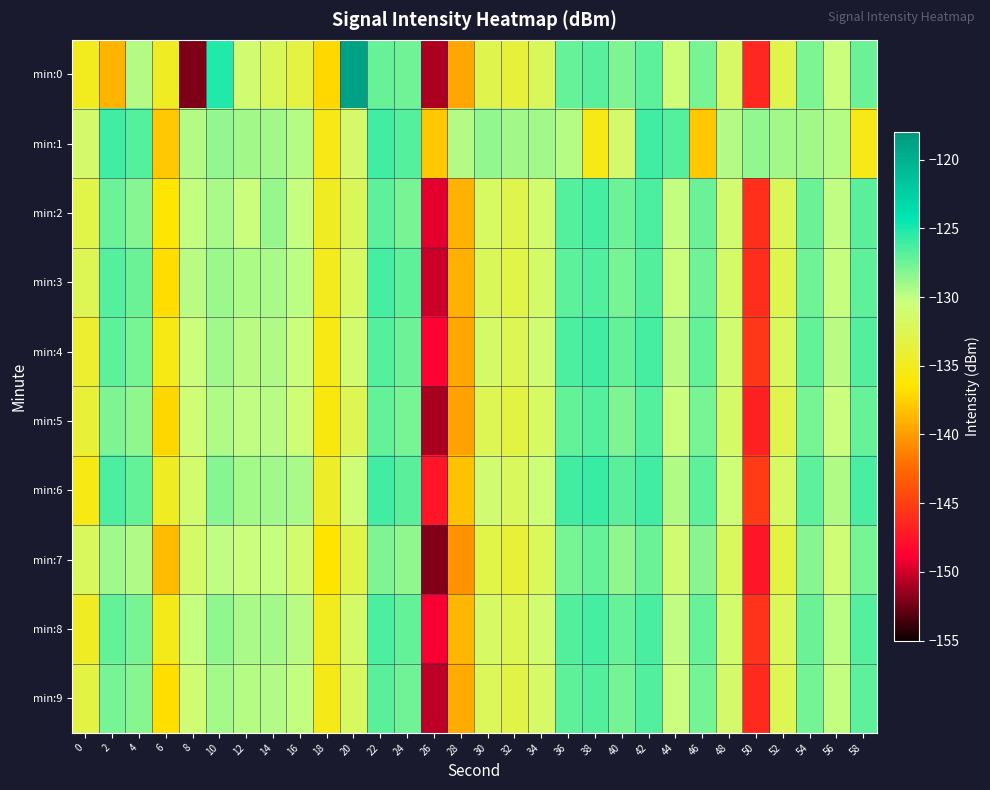

Reading left to right, transcribe all the data shown in this chart.

min:0: 0=-135.0	2=-138.9	4=-129.6	6=-134.8	8=-152.1	10=-125.2	12=-131.0	14=-132.2	16=-133.4	18=-137.1	20=-118.8	22=-127.3	24=-127.5	26=-150.9	28=-139.5	30=-132.7	32=-133.6	34=-132.1	36=-127.3	38=-126.9	40=-128.0	42=-127.0	44=-130.7	46=-127.9	48=-131.6	50=-146.5	52=-132.9	54=-127.9	56=-130.5	58=-127.4
min:1: 0=-131.4	2=-126.1	4=-126.8	6=-137.9	8=-129.6	10=-128.6	12=-129.1	14=-129.1	16=-129.7	18=-135.4	20=-131.4	22=-126.1	24=-126.8	26=-137.9	28=-129.6	30=-128.6	32=-129.1	34=-129.1	36=-129.7	38=-135.4	40=-131.4	42=-126.1	44=-126.8	46=-137.9	48=-129.6	50=-128.6	52=-129.1	54=-129.1	56=-129.7	58=-135.4
min:2: 0=-133.0	2=-127.5	4=-128.2	6=-136.4	8=-130.1	10=-129.3	12=-130.5	14=-128.7	16=-130.2	18=-134.8	20=-132.1	22=-127.0	24=-127.9	26=-149.5	28=-138.9	30=-131.8	32=-132.7	34=-131.2	36=-126.8	38=-126.3	40=-127.5	42=-126.5	44=-130.1	46=-127.4	48=-131.1	50=-145.9	52=-132.3	54=-127.4	56=-130.0	58=-126.9
min:3: 0=-132.5	2=-126.8	4=-127.4	6=-136.9	8=-129.8	10=-128.9	12=-129.4	14=-129.3	16=-129.9	18=-135.1	20=-131.8	22=-126.3	24=-127.1	26=-150.1	28=-139.1	30=-132.1	32=-133.0	34=-131.5	36=-127.0	38=-126.6	40=-127.8	42=-126.7	44=-130.4	46=-127.6	48=-131.4	50=-146.1	52=-132.6	54=-127.6	56=-130.2	58=-127.1
min:4: 0=-134.2	2=-127.0	4=-127.8	6=-135.5	8=-130.5	10=-129.0	12=-129.8	14=-129.5	16=-130.5	18=-135.5	20=-131.2	22=-126.8	24=-127.5	26=-148.7	28=-139.5	30=-131.5	32=-132.4	34=-131.0	36=-126.5	38=-126.1	40=-127.2	42=-126.3	44=-129.8	46=-127.2	48=-131.0	50=-145.5	52=-132.0	54=-127.2	56=-129.8	58=-126.7
min:5: 0=-133.8	2=-128.0	4=-128.5	6=-137.2	8=-130.8	10=-129.5	12=-130.0	14=-129.8	16=-130.8	18=-135.8	20=-132.5	22=-127.2	24=-127.8	26=-151.0	28=-139.8	30=-132.5	32=-133.2	34=-131.8	36=-127.2	38=-126.8	40=-128.0	42=-126.8	44=-130.5	46=-127.8	48=-131.5	50=-146.8	52=-132.8	54=-127.8	56=-130.3	58=-127.3
min:6: 0=-135.5	2=-126.5	4=-127.2	6=-134.8	8=-131.2	10=-128.2	12=-129.2	14=-129.0	16=-129.3	18=-134.5	20=-130.8	22=-126.1	24=-126.9	26=-147.5	28=-138.2	30=-131.0	32=-132.0	34=-130.7	36=-126.2	38=-125.9	40=-126.9	42=-126.1	44=-129.5	46=-127.0	48=-130.7	50=-145.2	52=-131.7	54=-127.0	56=-129.5	58=-126.4
min:7: 0=-132.0	2=-129.0	4=-129.5	6=-138.5	8=-131.5	10=-130.0	12=-130.5	14=-130.2	16=-131.2	18=-136.5	20=-133.0	22=-128.0	24=-128.5	26=-152.0	28=-140.5	30=-133.0	32=-133.8	34=-132.2	36=-127.8	38=-127.3	40=-128.5	42=-127.4	44=-131.0	46=-128.3	48=-132.0	50=-147.5	52=-133.2	54=-128.3	56=-130.8	58=-127.8
min:8: 0=-134.8	2=-127.2	4=-127.9	6=-135.2	8=-130.2	10=-128.5	12=-129.3	14=-129.2	16=-129.8	18=-135.0	20=-131.5	22=-126.5	24=-127.2	26=-149.0	28=-138.8	30=-131.7	32=-132.5	34=-131.1	36=-126.7	38=-126.3	40=-127.3	42=-126.4	44=-130.0	46=-127.3	48=-131.2	50=-145.7	52=-132.2	54=-127.4	56=-129.9	58=-126.8
min:9: 0=-133.2	2=-127.8	4=-128.3	6=-136.8	8=-130.9	10=-129.2	12=-129.7	14=-129.6	16=-130.1	18=-135.3	20=-131.9	22=-126.9	24=-127.6	26=-150.5	28=-139.3	30=-132.2	32=-133.1	34=-131.6	36=-127.1	38=-126.7	40=-127.7	42=-126.6	44=-130.3	46=-127.7	48=-131.3	50=-146.3	52=-132.4	54=-127.7	56=-130.1	58=-127.0